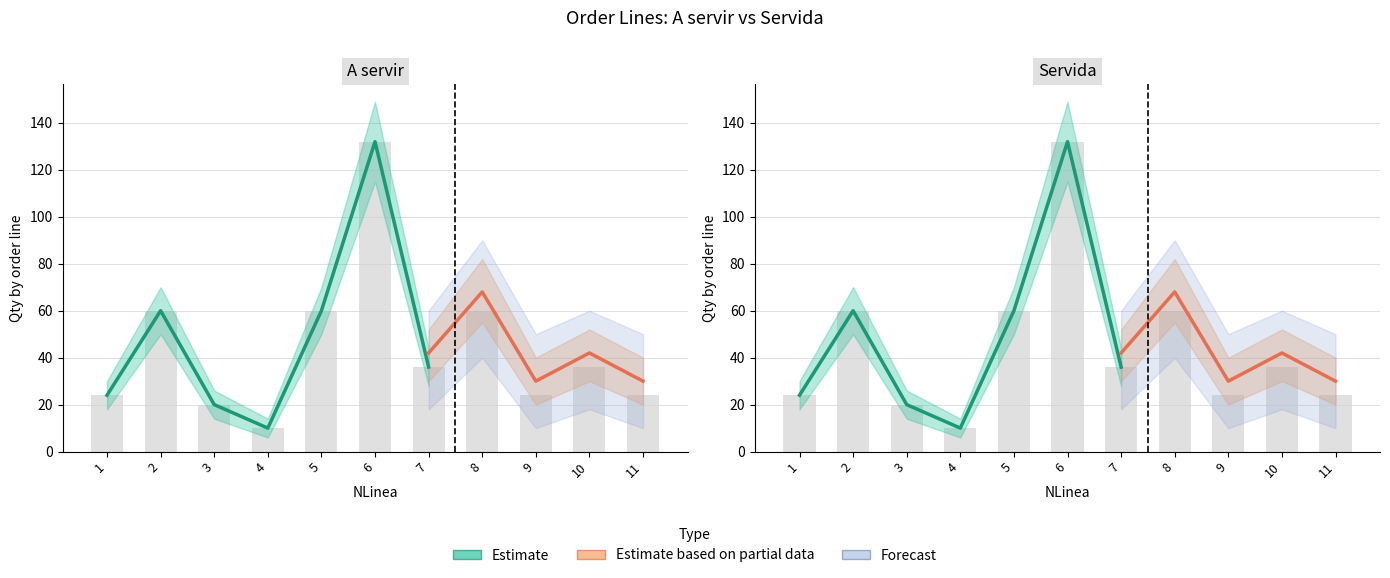

What value does the A servir series have at 1, to the nearest 10?

20